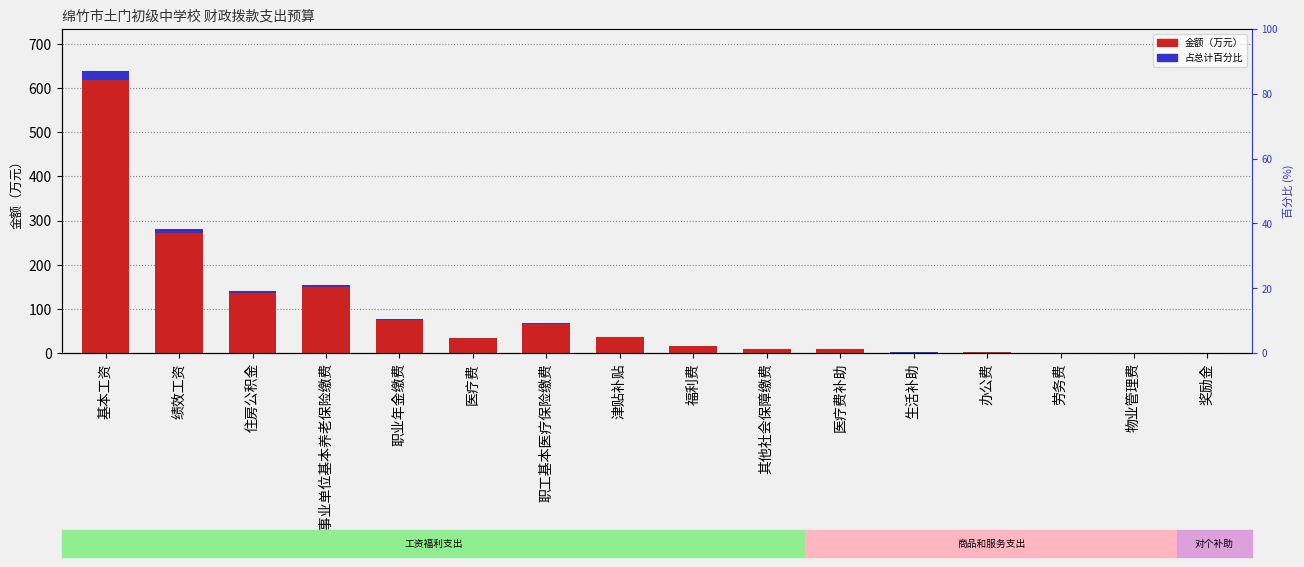

Between 物业管理费 and 奖励金, which series saw the biggest shift?

金额（万元）